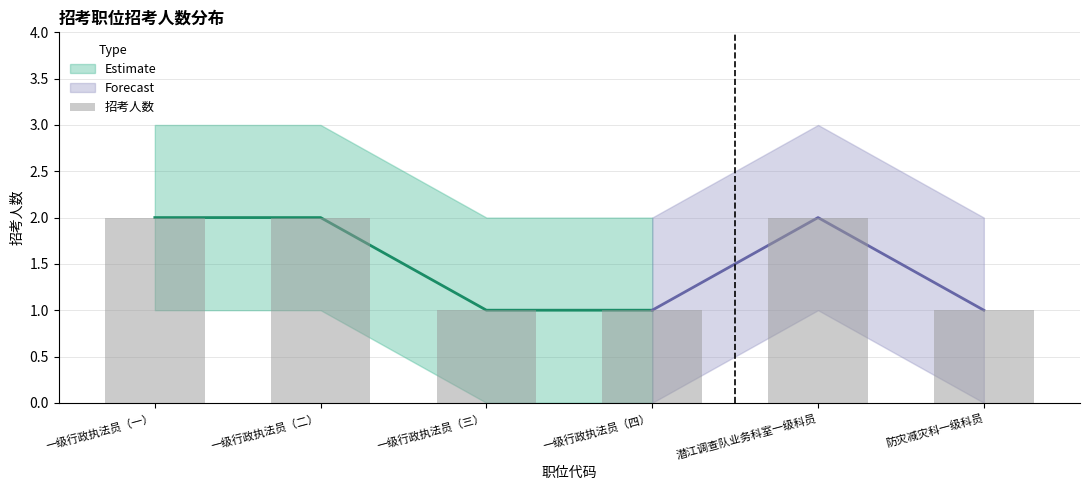

What is the difference between the maximum and second lowest values?

1